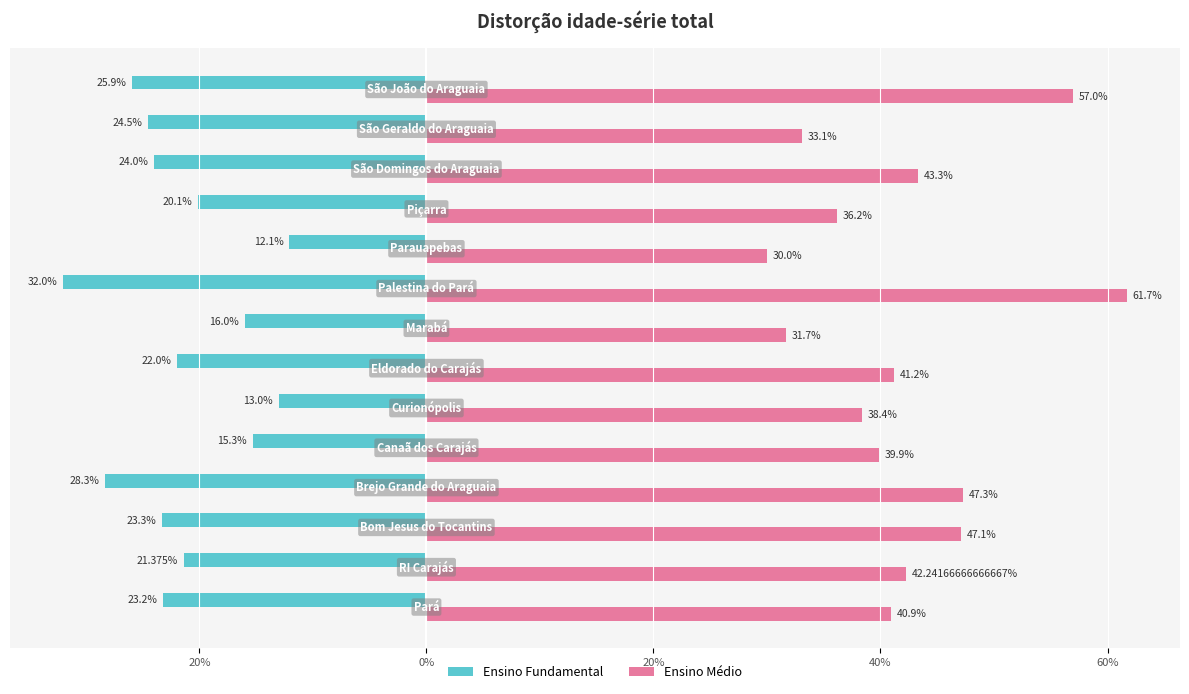

What are all the series names shown in the legend?

Ensino Fundamental, Ensino Médio